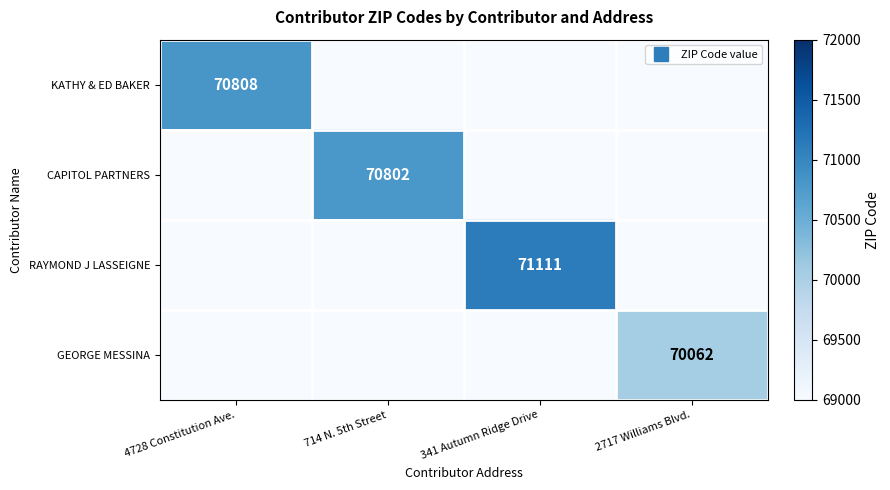

The RAYMOND J LASSEIGNE series shows 0 at 2717 Williams Blvd.. True or false?

True